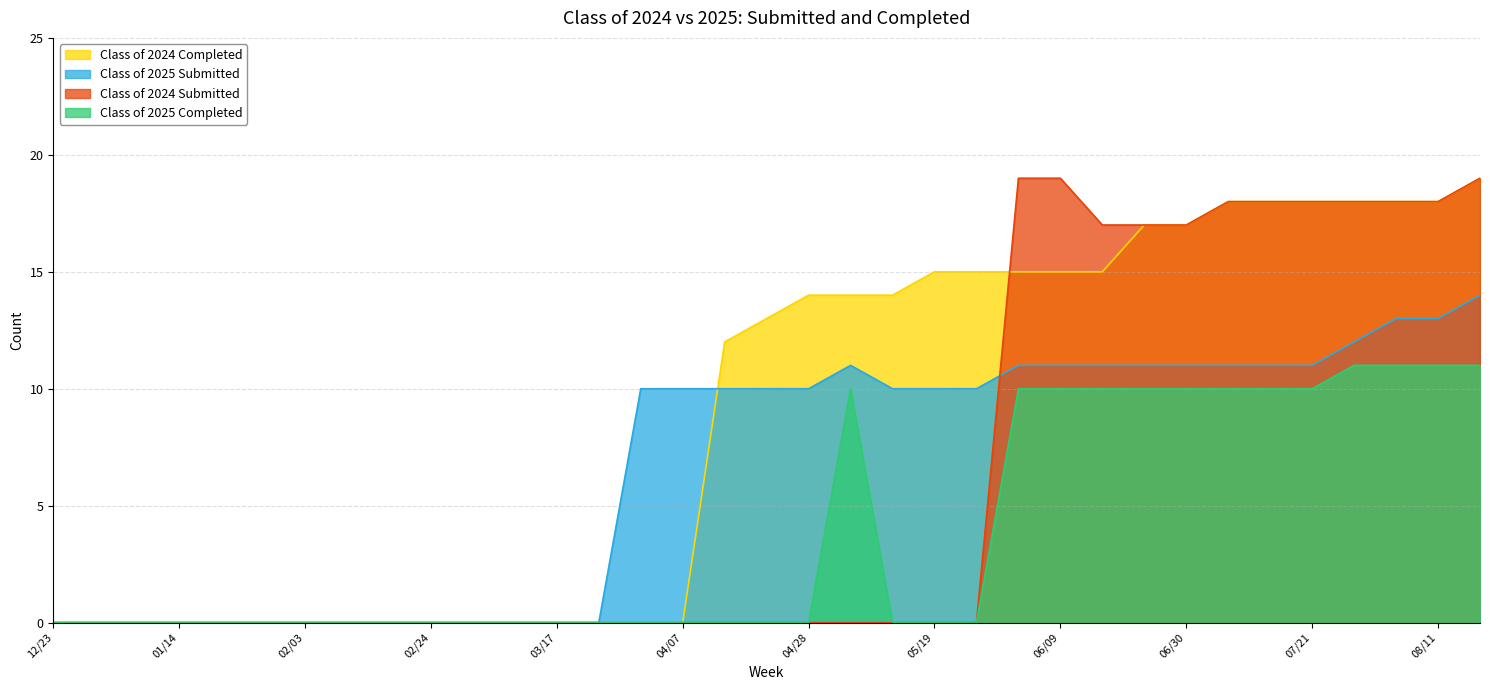

How many lines are shown in the chart?

4